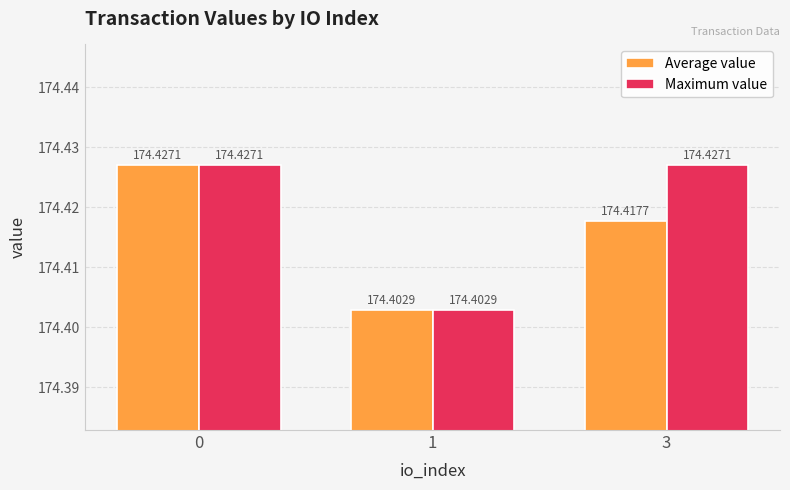

What is the sum of the Average value values at 1 and 3?

348.8